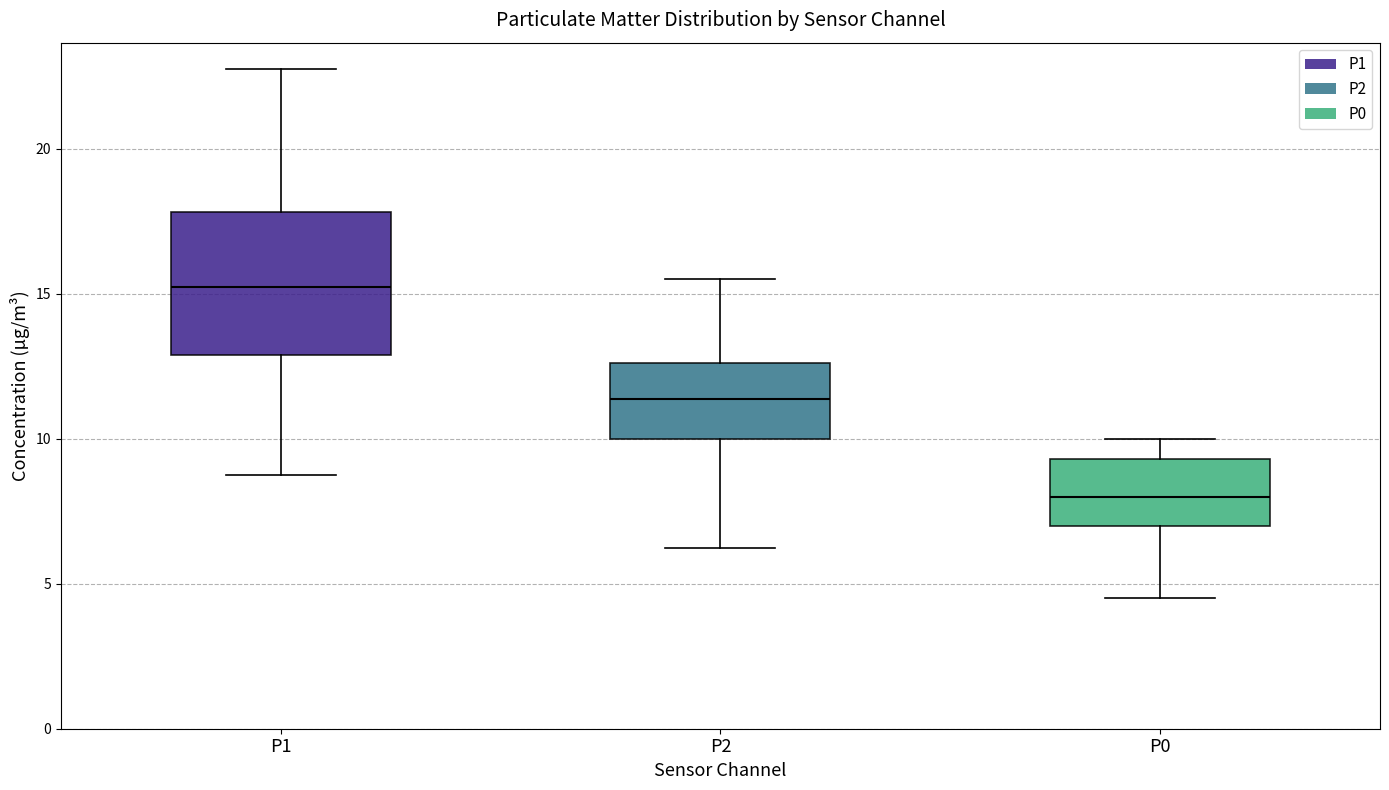

Which box's median line is the lowest?

P0